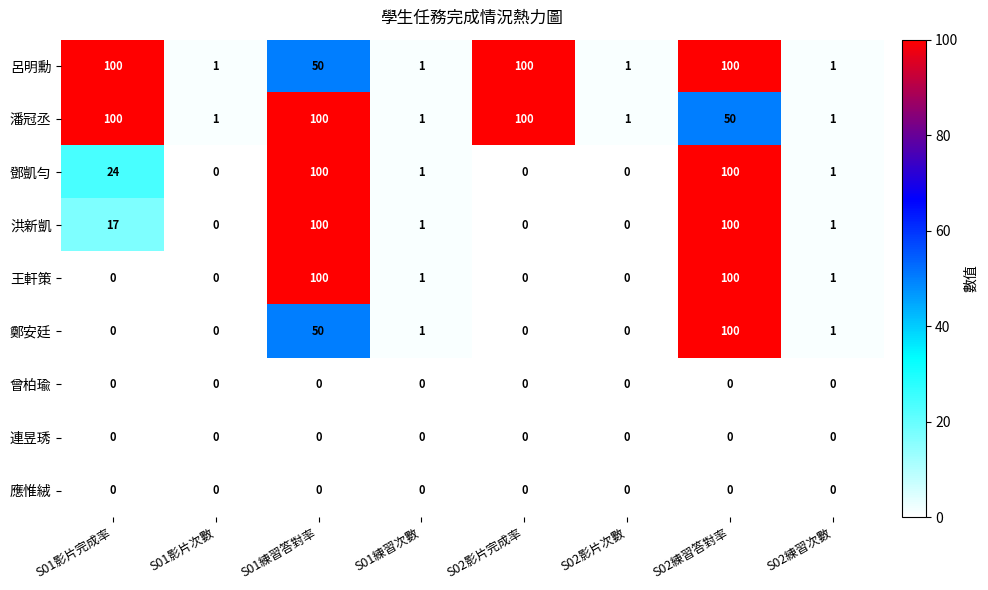

At which category is the sum across all series the highest?

S02練習答對率